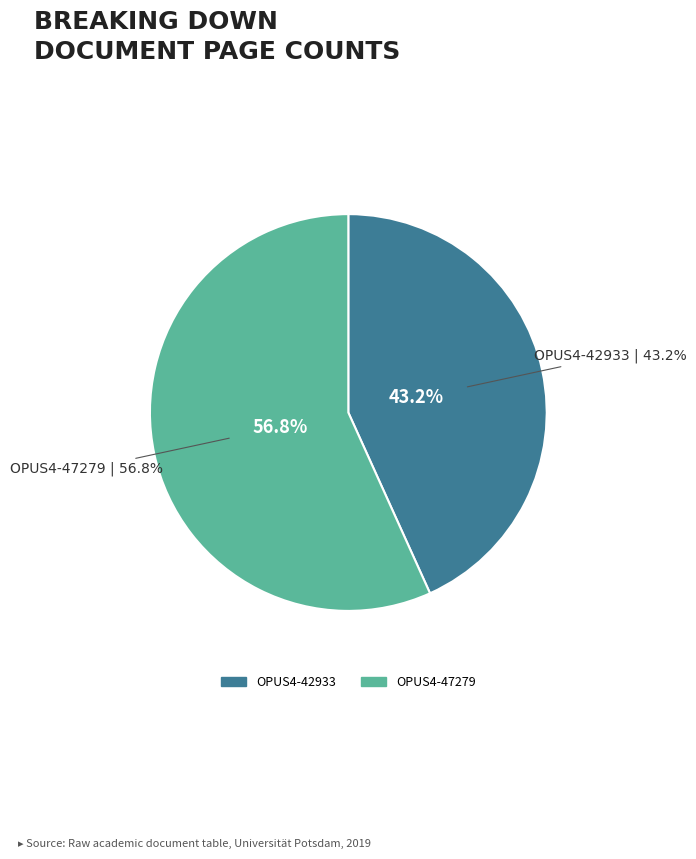

What is the ratio of the value at OPUS4-42933 to the value at OPUS4-47279?

0.8